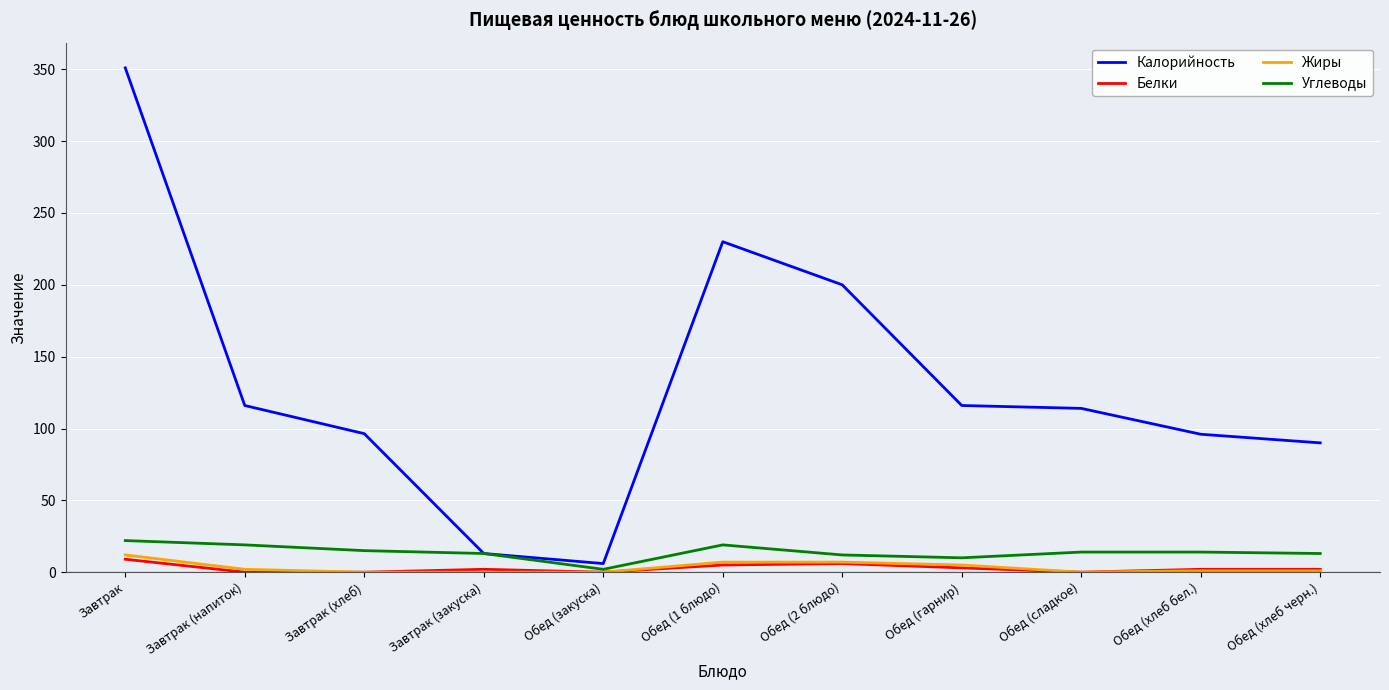

Read the Углеводы value at Обед (сладкое).

14.0